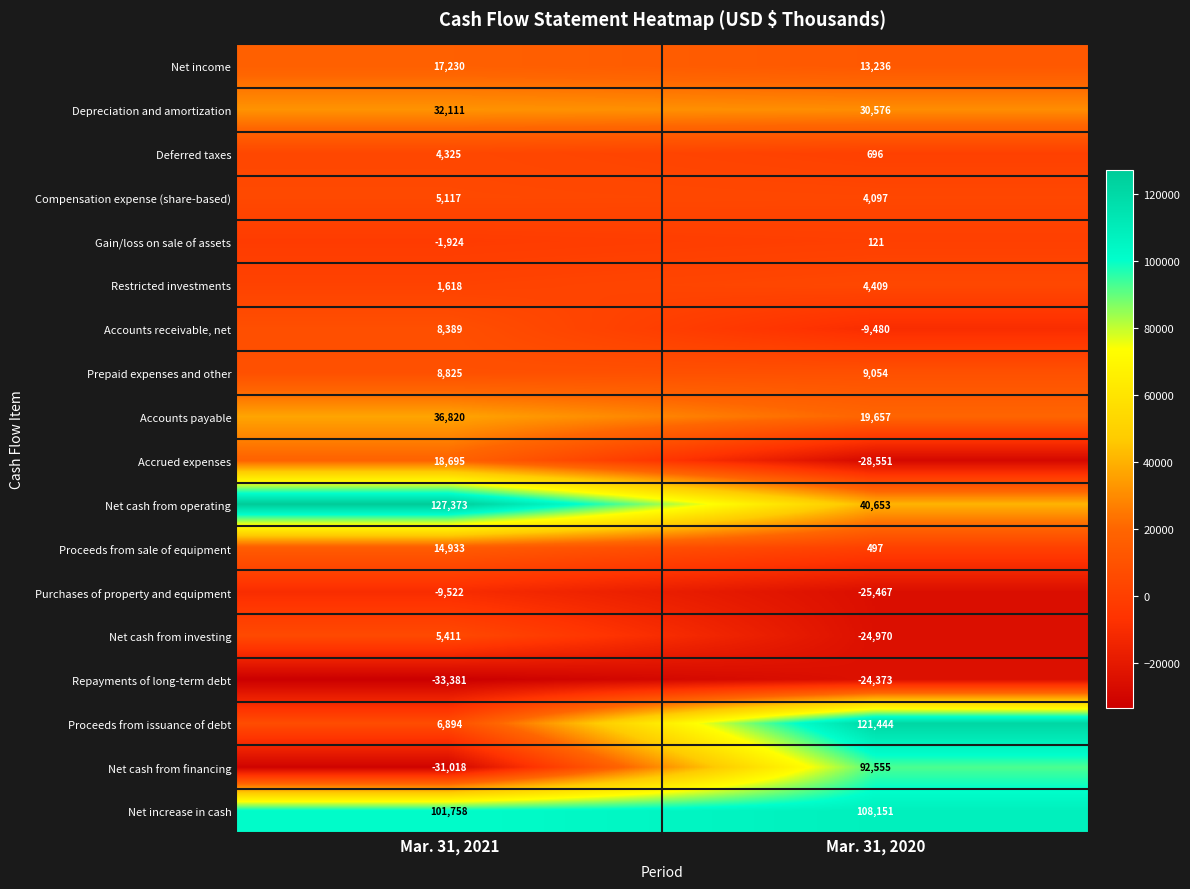

What is the total value across all series at Mar. 31, 2020?

332305